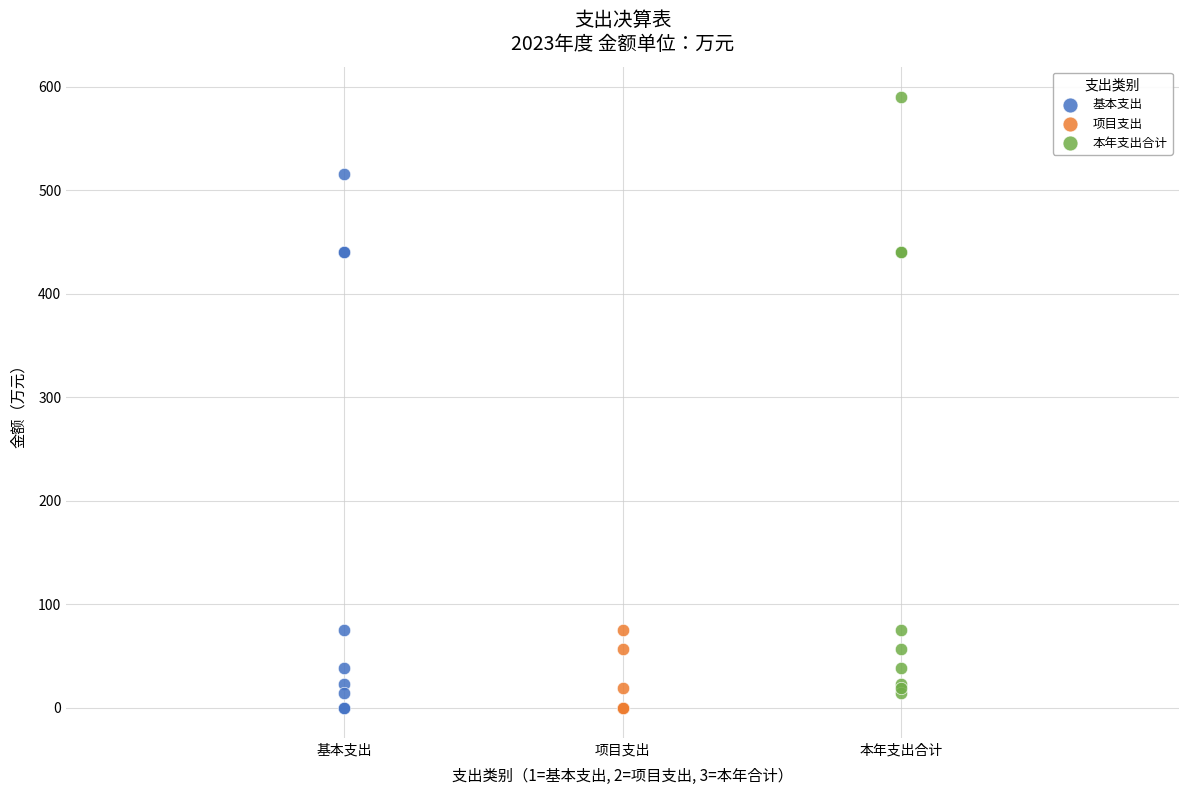

Which series has the largest Y range (max minus min)?

本年支出合计